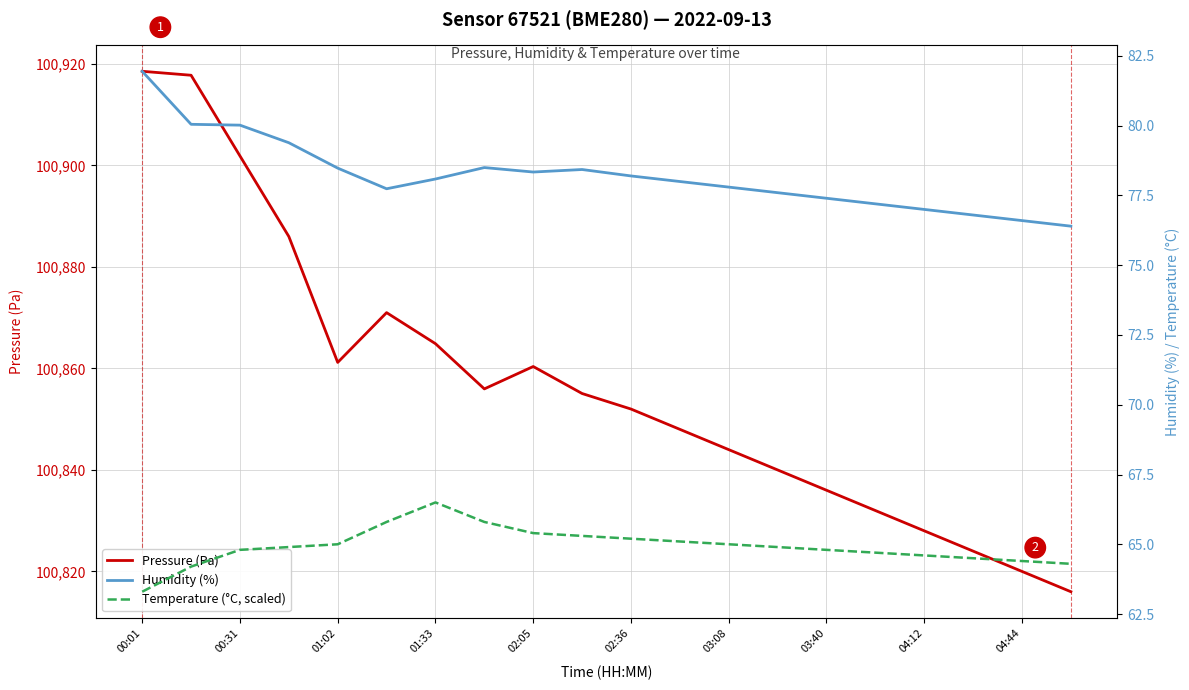

What are all the series names shown in the legend?

Pressure (Pa), Humidity (%), Temperature (°C, scaled)